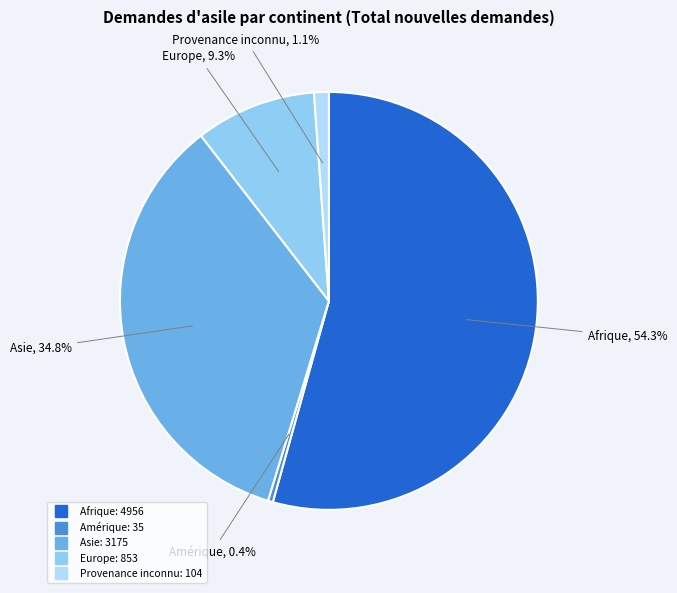

The Europe slice represents 1% of the pie. True or false?

False